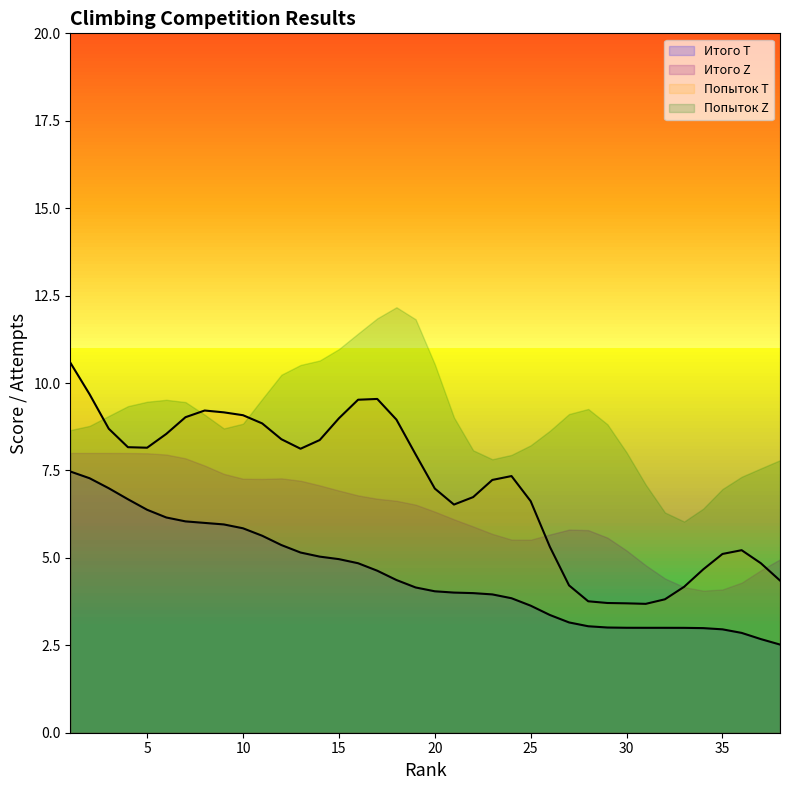

What is the difference between the maximum and second lowest values in the Итого Z series?

3.9